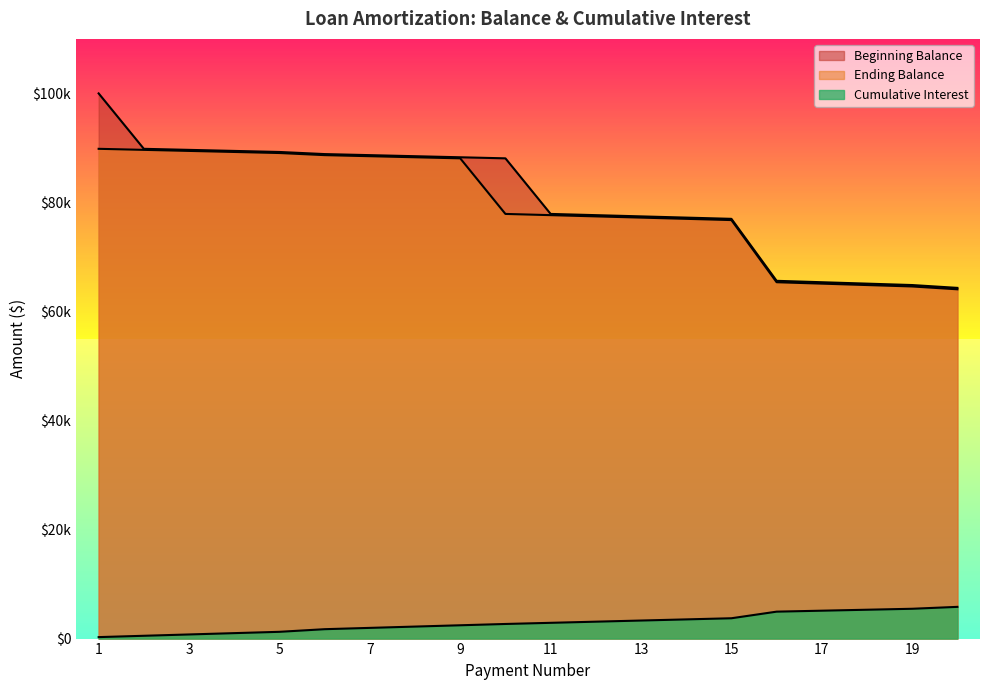

Does the chart have visible grid lines?

No